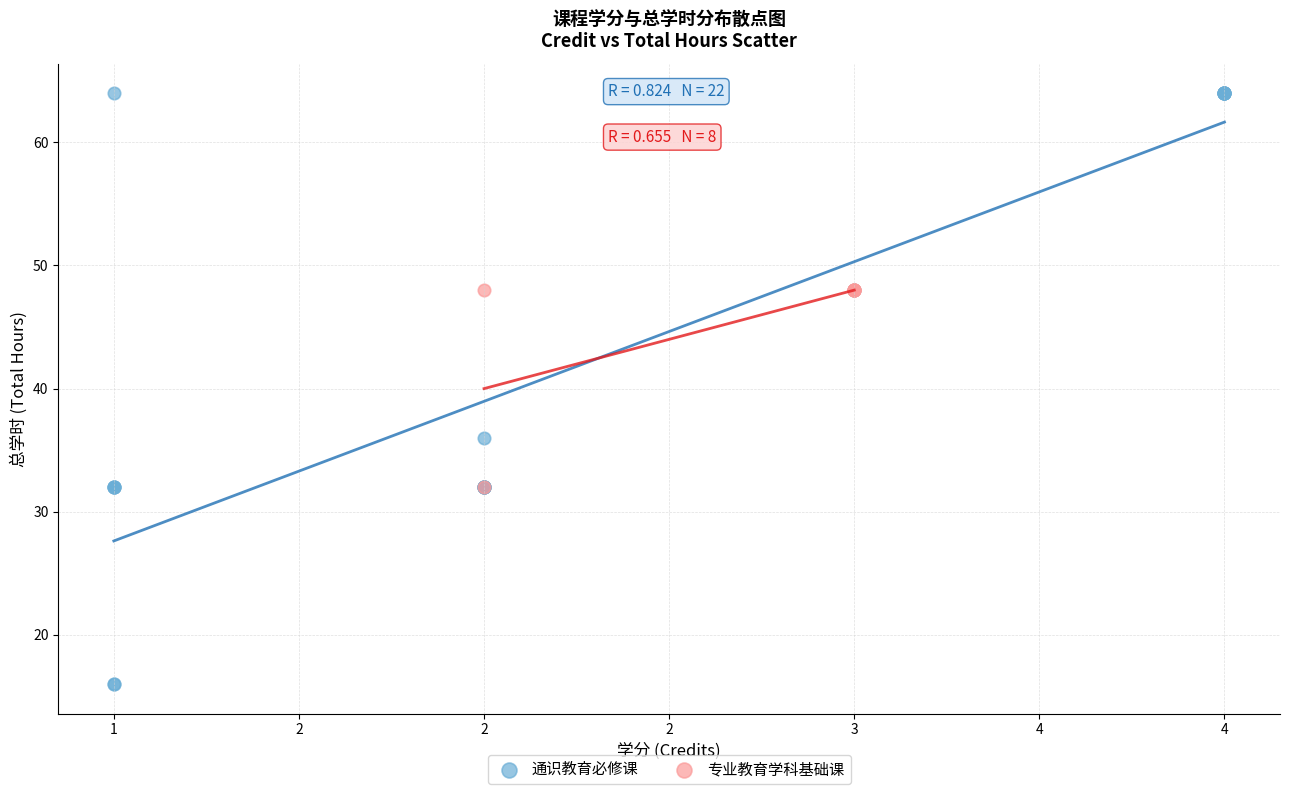

Which series has the widest spread of Y values?

通识教育必修课